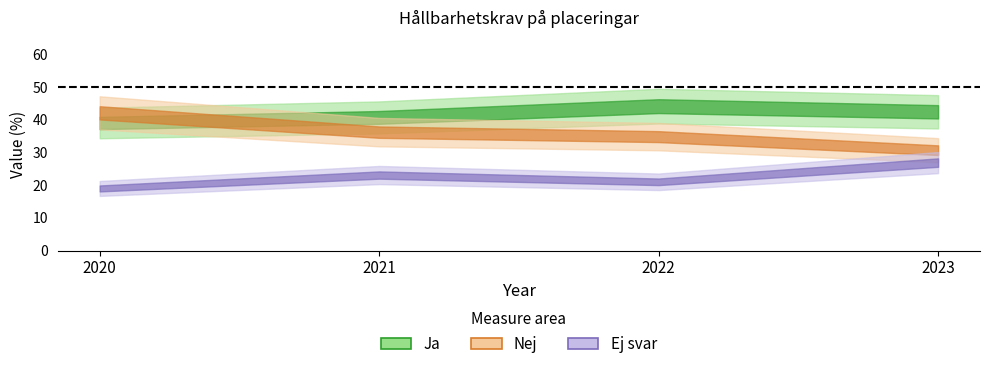

Reading left to right, transcribe all the data shown in this chart.

Ja: 39.0	40.7	44.1	42.4
Nej: 42.1	36.2	34.8	30.7
Ej svar: 19.0	23.1	21.0	26.9